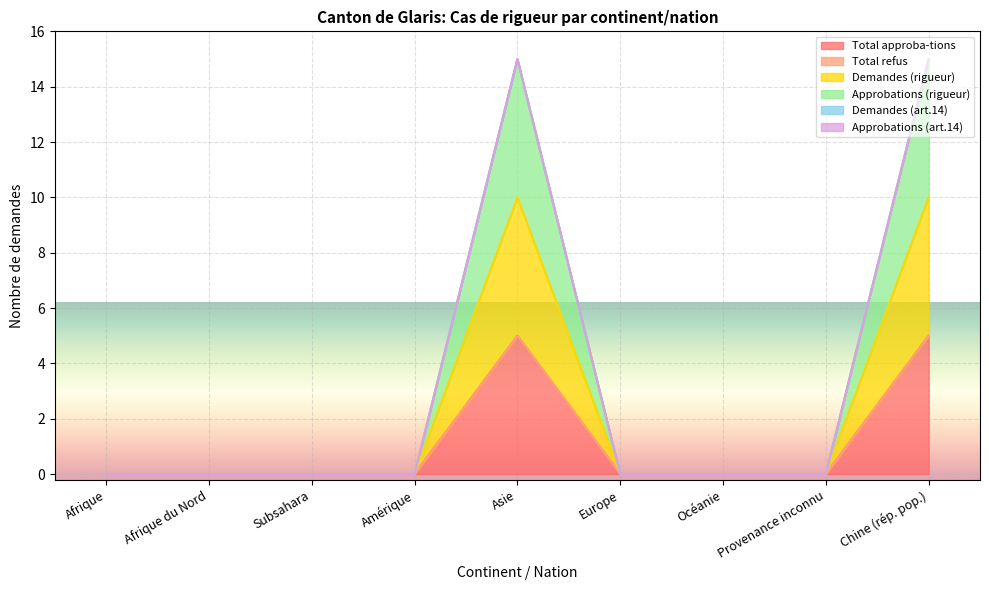

Where is the first local maximum for Demandes (rigueur)?

Asie